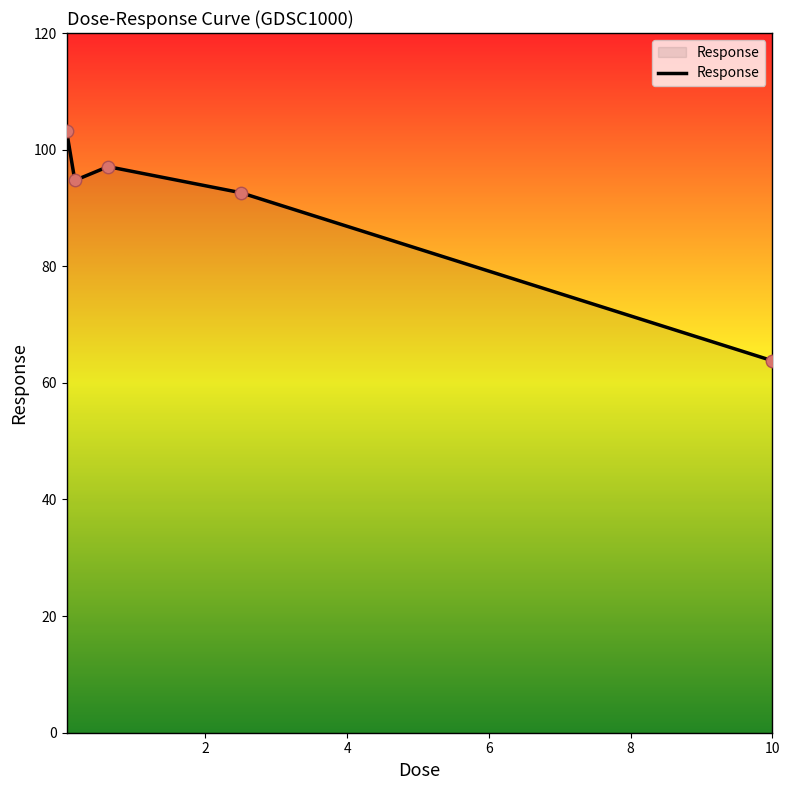

What is the smallest value displayed?

63.8